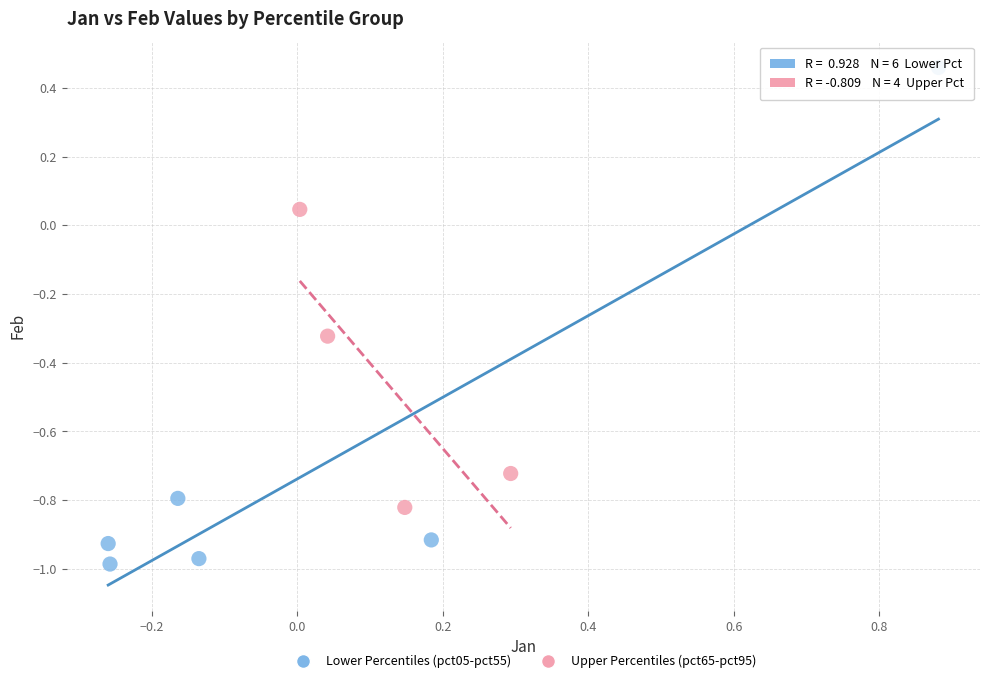

Which series has the widest spread of Y values?

Lower Percentiles (pct05-pct55)